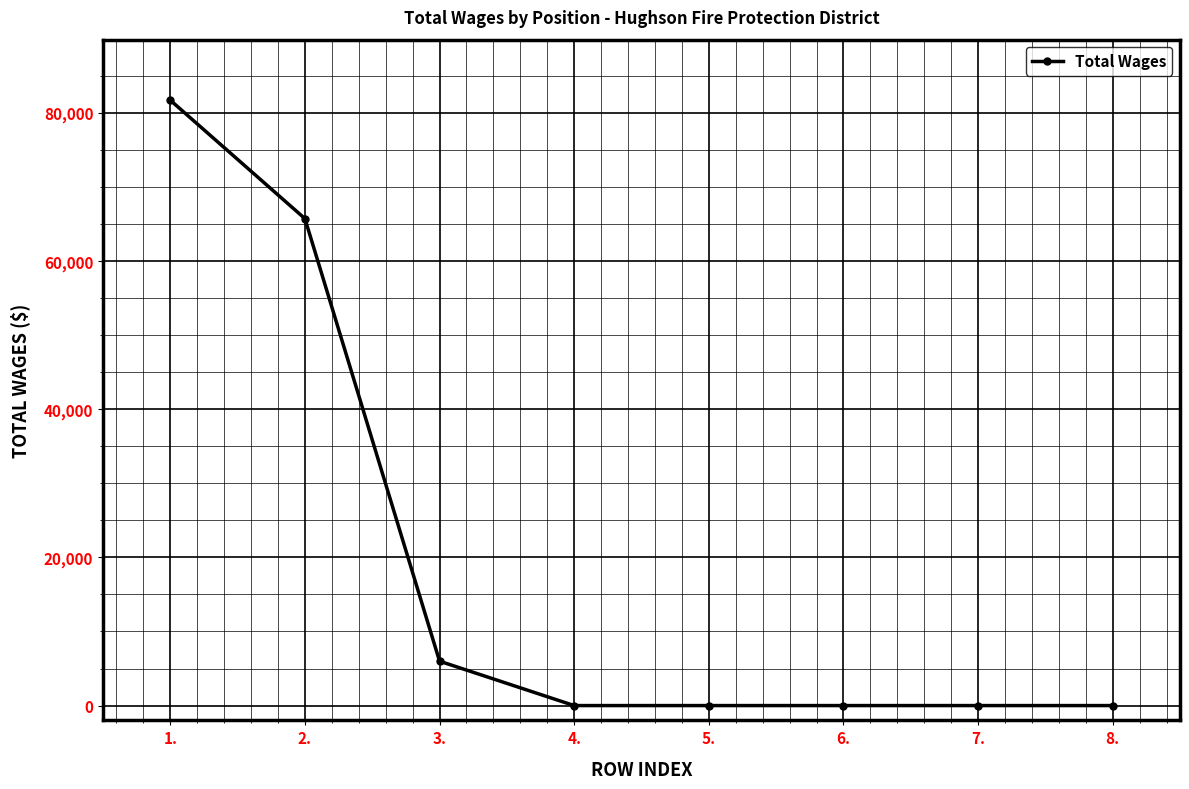

What is the difference between the maximum and second lowest values?

81681